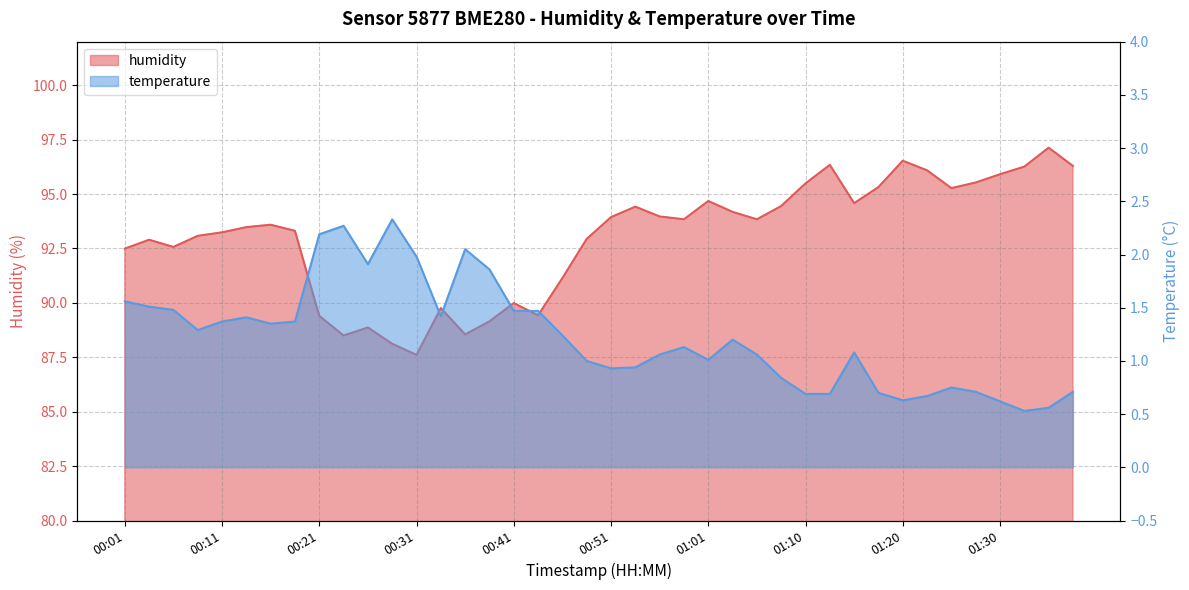

Reading left to right, extract all data points from this chart.

humidity: 92.5	92.9	92.6	93.1	93.2	93.5	93.6	93.3	89.4	88.5	88.9	88.1	87.6	89.8	88.5	89.2	90.0	89.4	91.1	92.9	93.9	94.4	94.0	93.8	94.7	94.2	93.8	94.5	95.5	96.3	94.6	95.3	96.5	96.1	95.3	95.5	95.9	96.3	97.1	96.3
temperature: 1.6	1.5	1.5	1.3	1.4	1.4	1.4	1.4	2.2	2.3	1.9	2.3	2.0	1.4	2.0	1.9	1.5	1.5	1.2	1.0	0.9	0.9	1.1	1.1	1.0	1.2	1.1	0.8	0.7	0.7	1.1	0.7	0.6	0.7	0.8	0.7	0.6	0.5	0.6	0.7